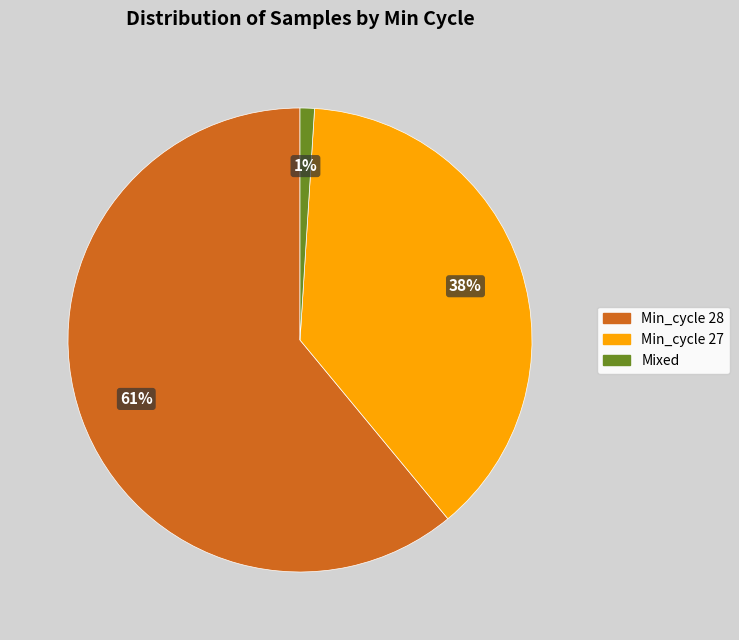

Is there any slice that represents more than half of the pie?

Yes